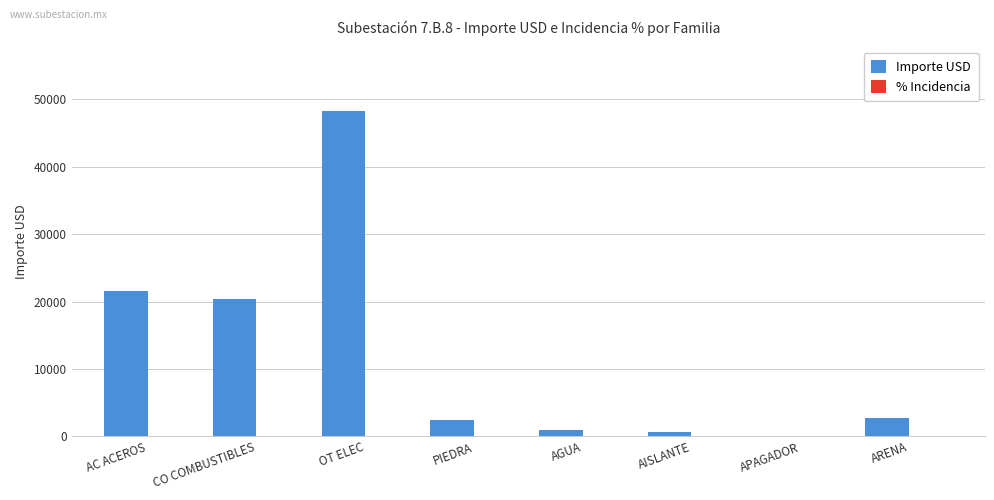

Is it true that Importe USD equals 9026.3 at CO COMBUSTIBLES?

False